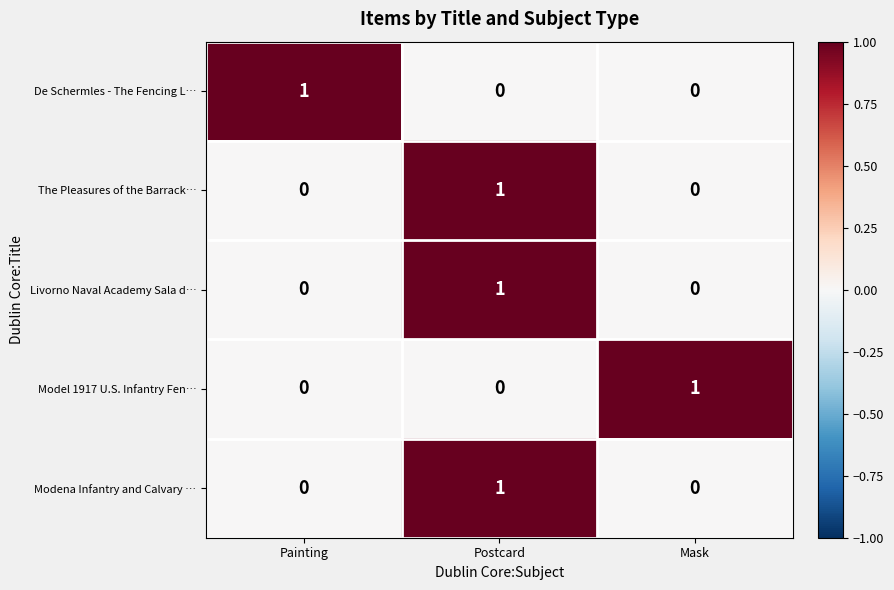

At which category is the sum across all series the highest?

Postcard